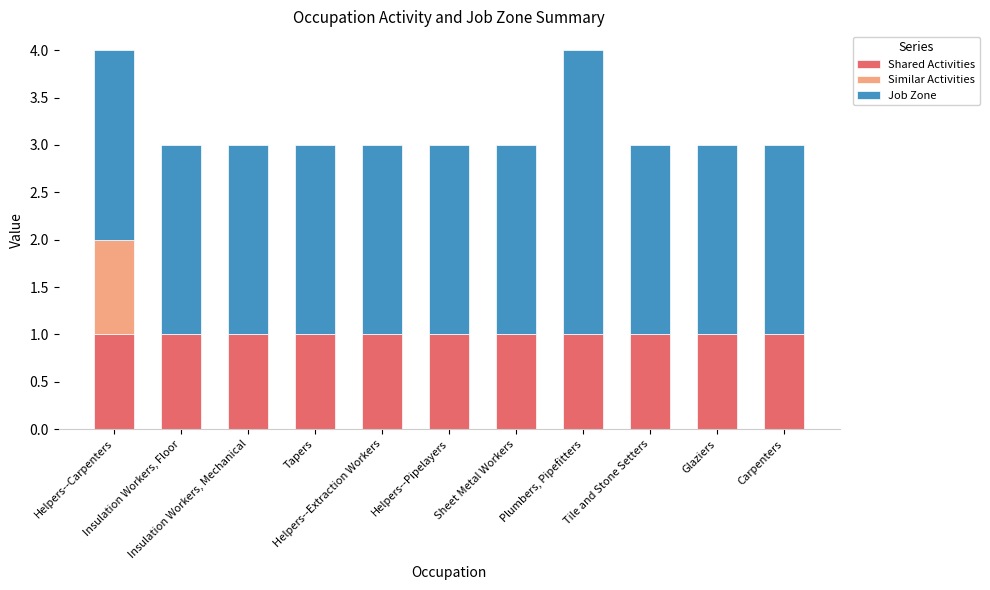

What is the sum of all Shared Activities values?

11